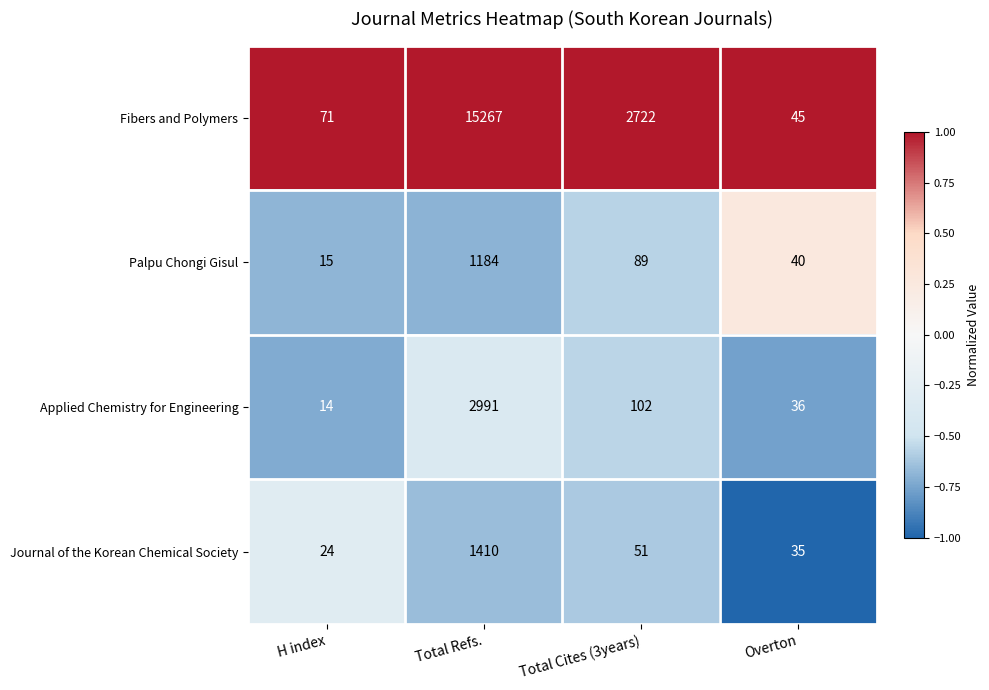

What is the total value across all series at H index?

124